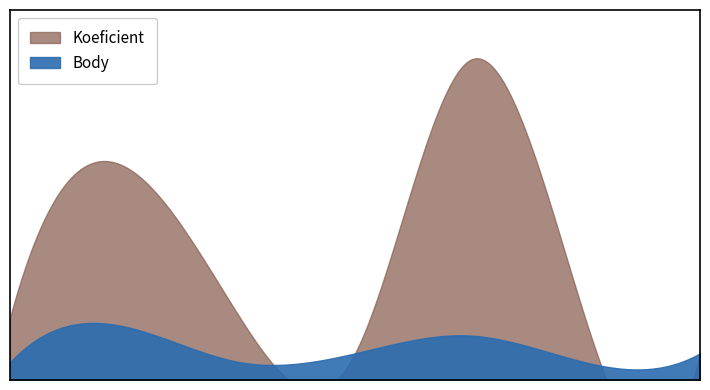

How many data points in Body are less than 3?

3